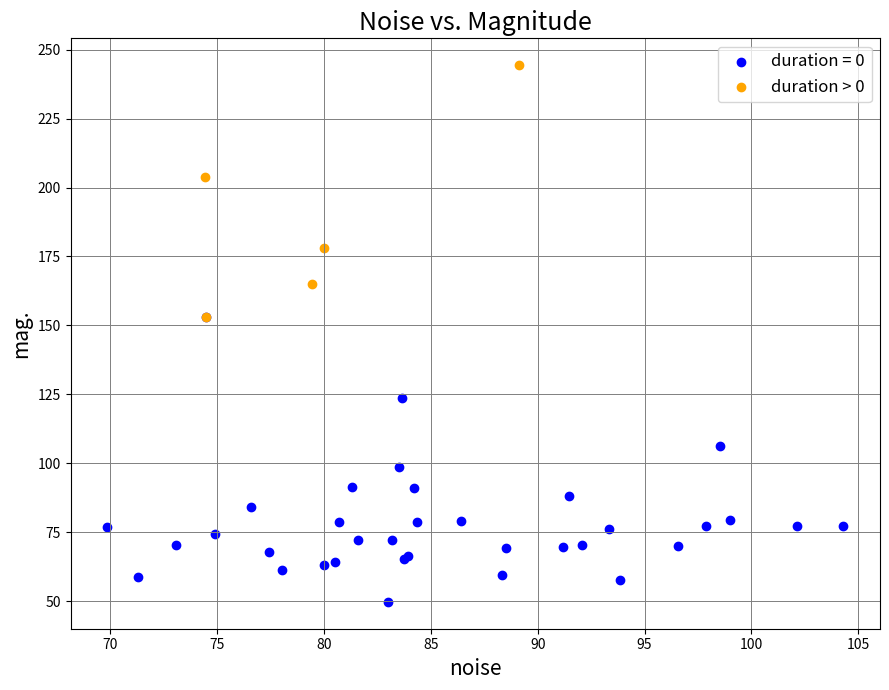

Which series contains the highest Y value?

duration > 0